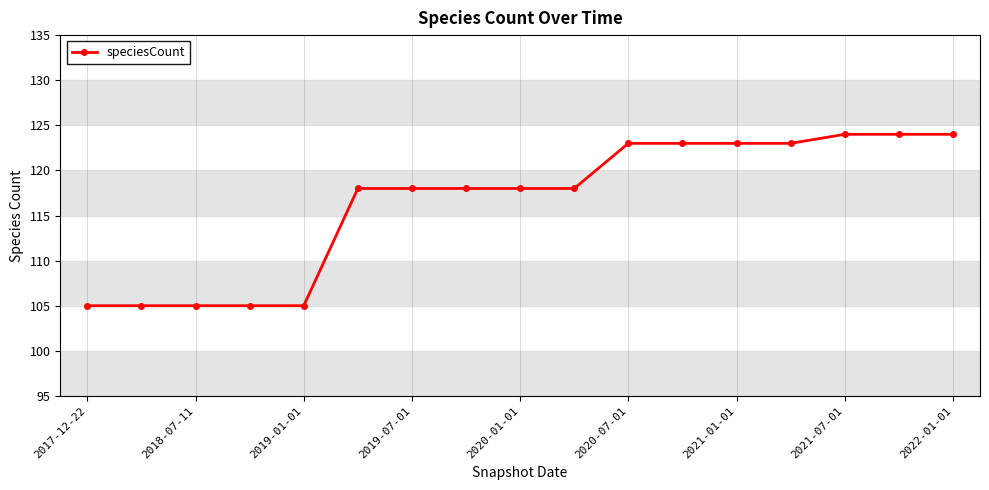

What is the value of the 16th point from the left?

124